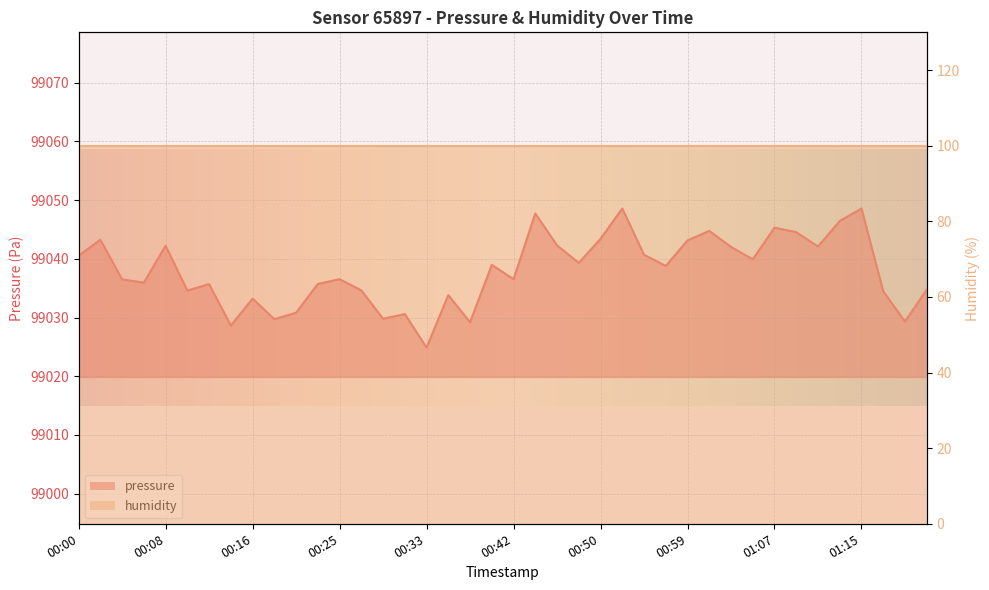

The chart shows a value of 134649.5 at 00:21. True or false?

False